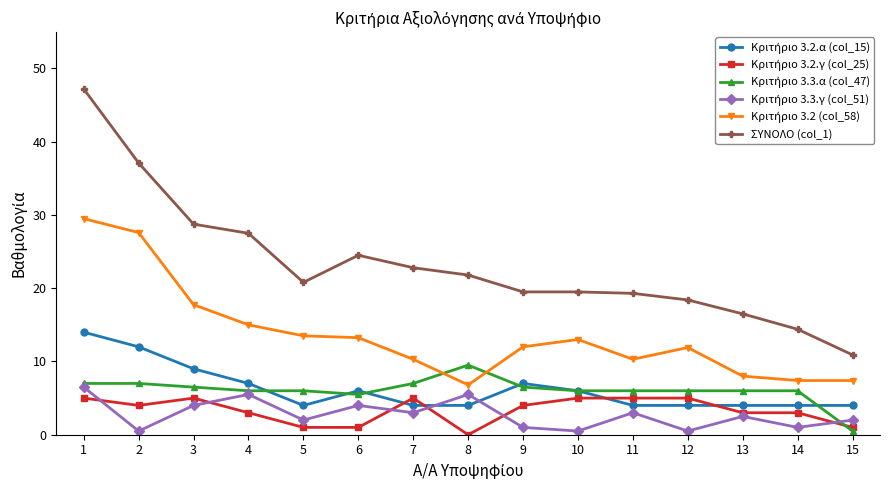

Which series has the largest range (max minus min)?

ΣΥΝΟΛΟ (col_1)